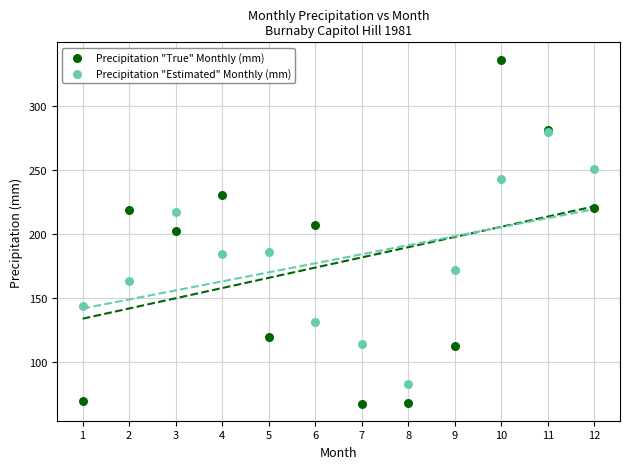

Which series has the widest spread of Y values?

Precipitation "True" Monthly (mm)